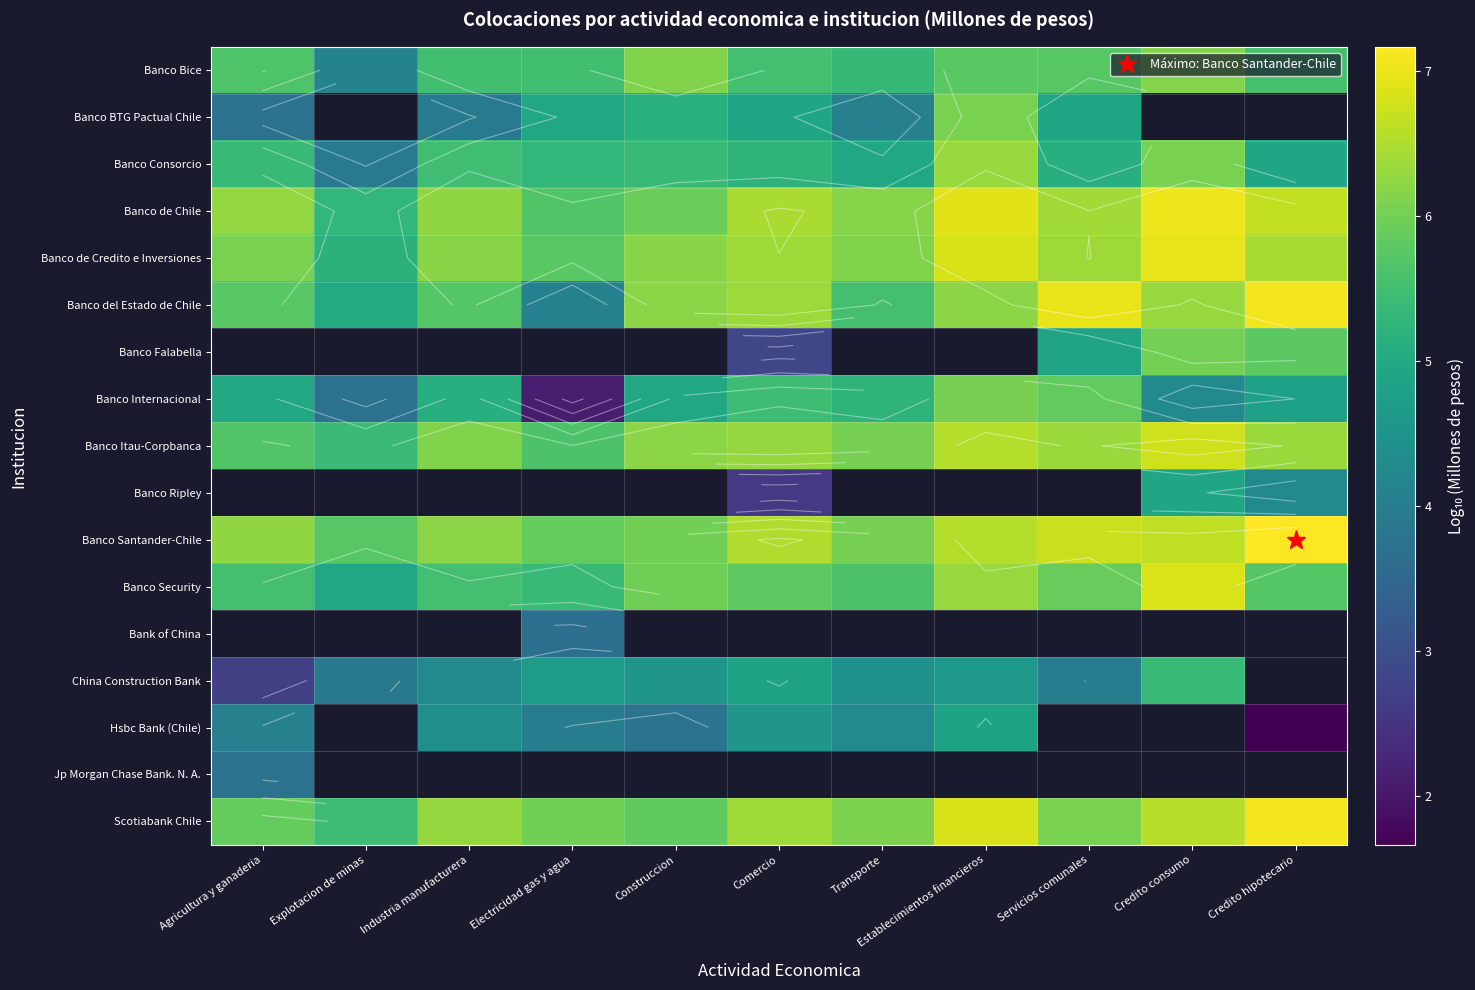

What is the minimum value shown in the chart?

1.7